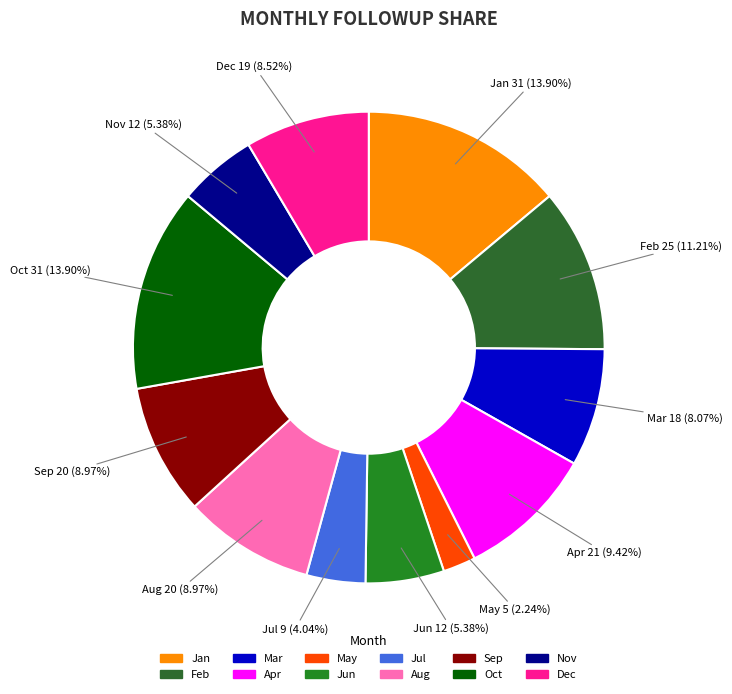

Which category has the smallest portion of the pie?

May